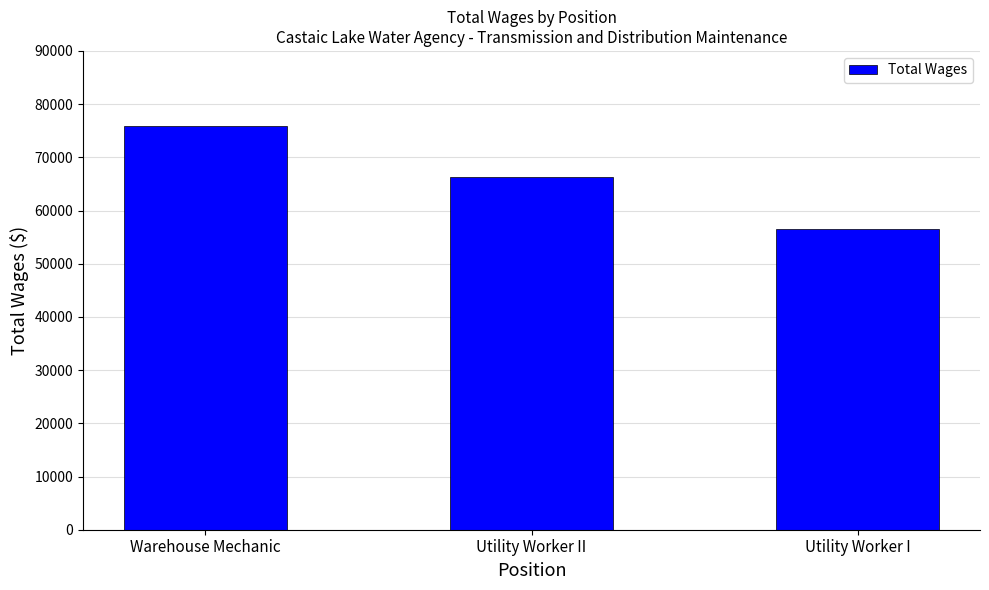

What is the change in value from Utility Worker II to Utility Worker I?

-9886